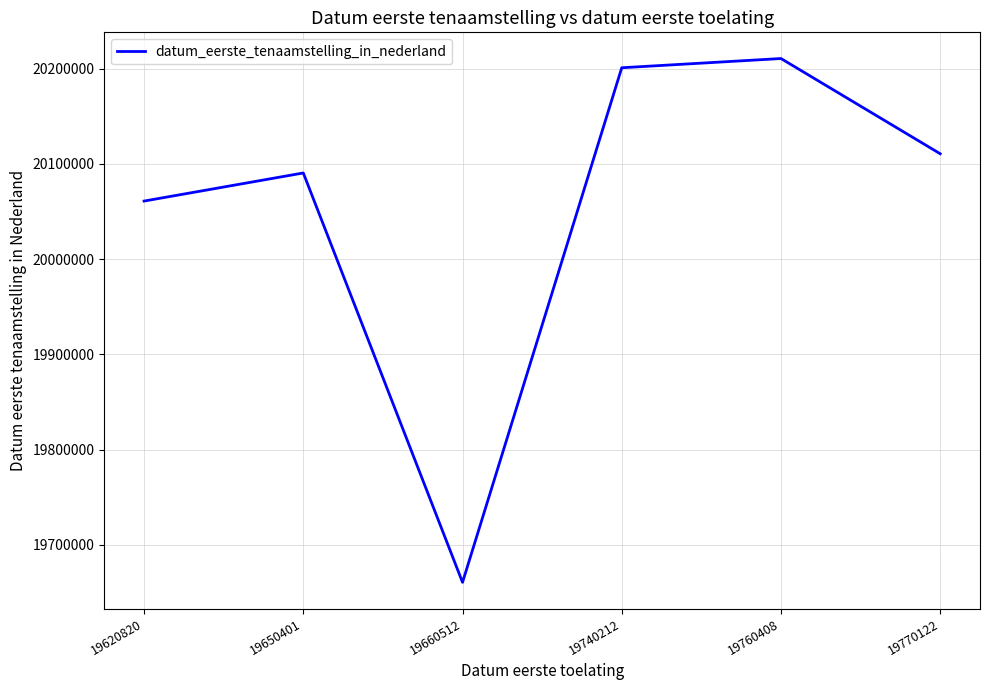

What is the greatest value displayed?

20210610